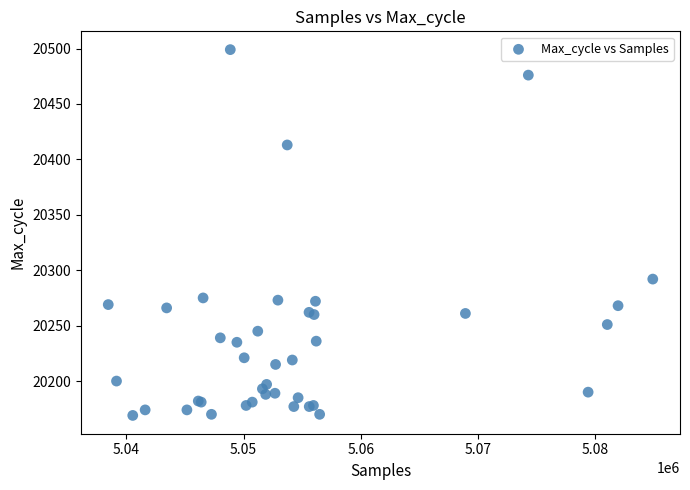

What Y value in the scatter plot is closest to 20334?

20292